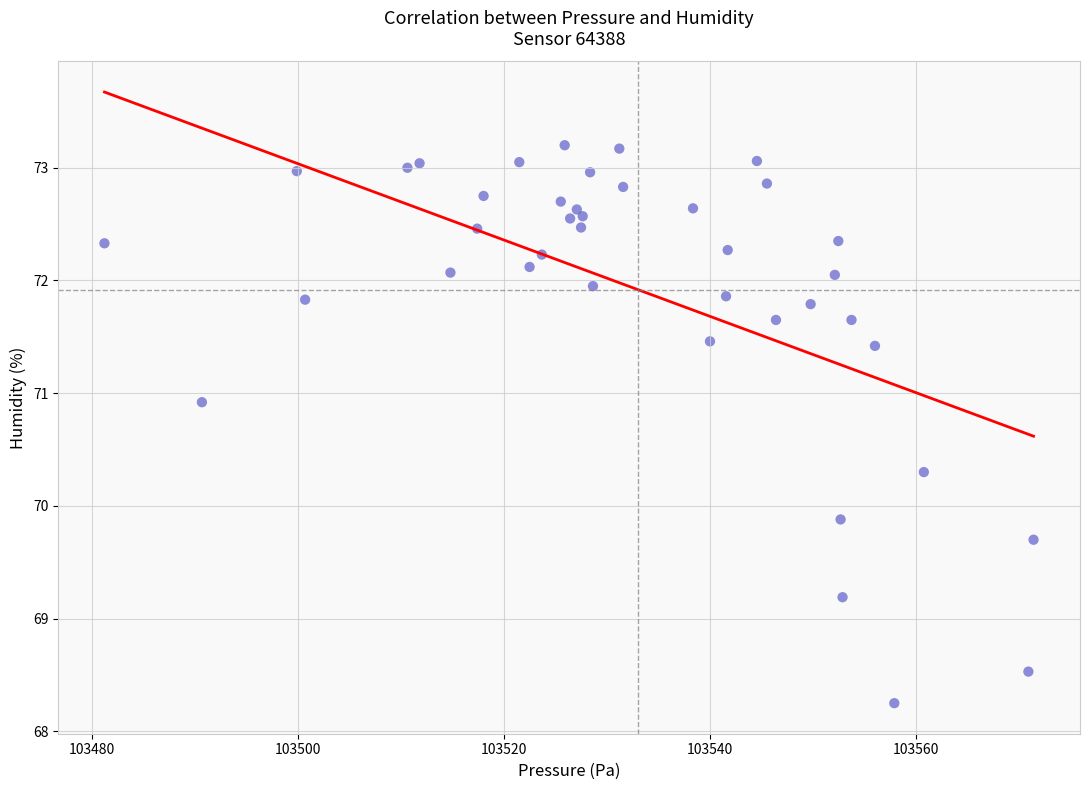

What Y value in the scatter plot is closest to 70?

69.9